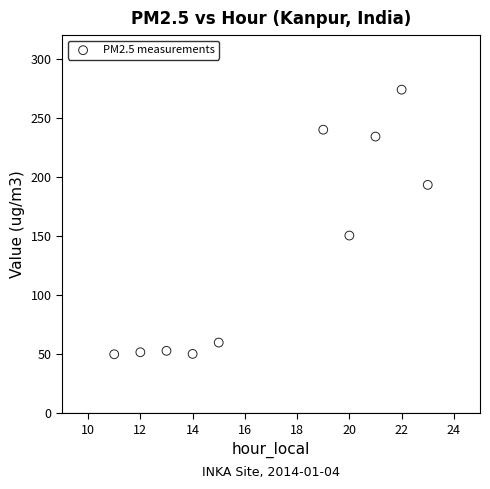

What Y value in the scatter plot is closest to 161?

150.3